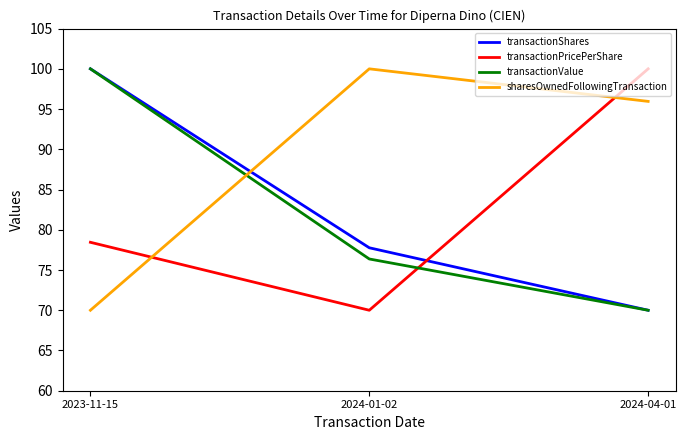

Count the number of categories in the chart.

3